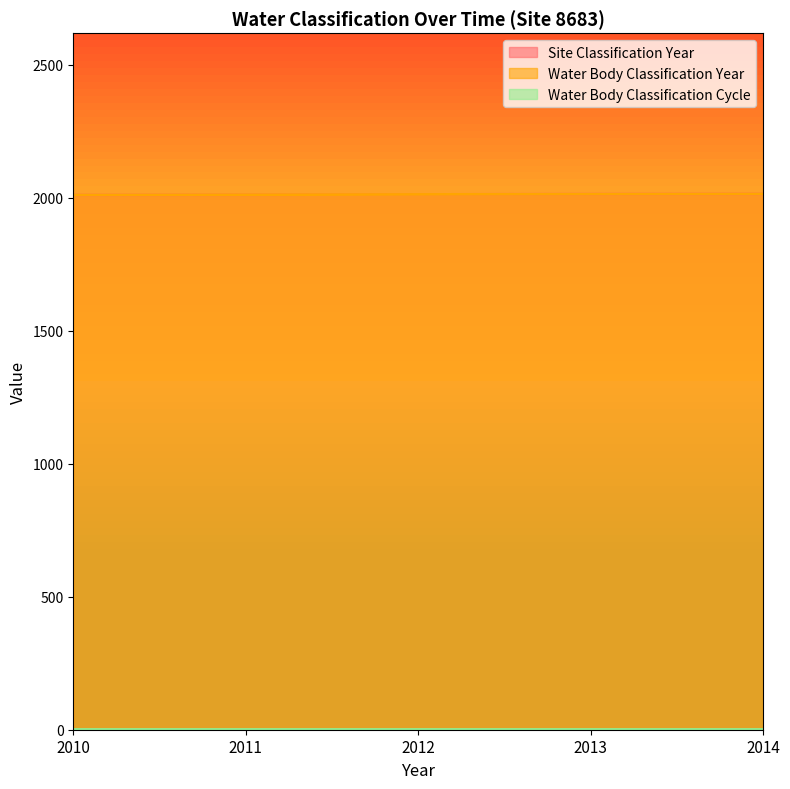

Between 2010 and 2013, which is larger?

2013